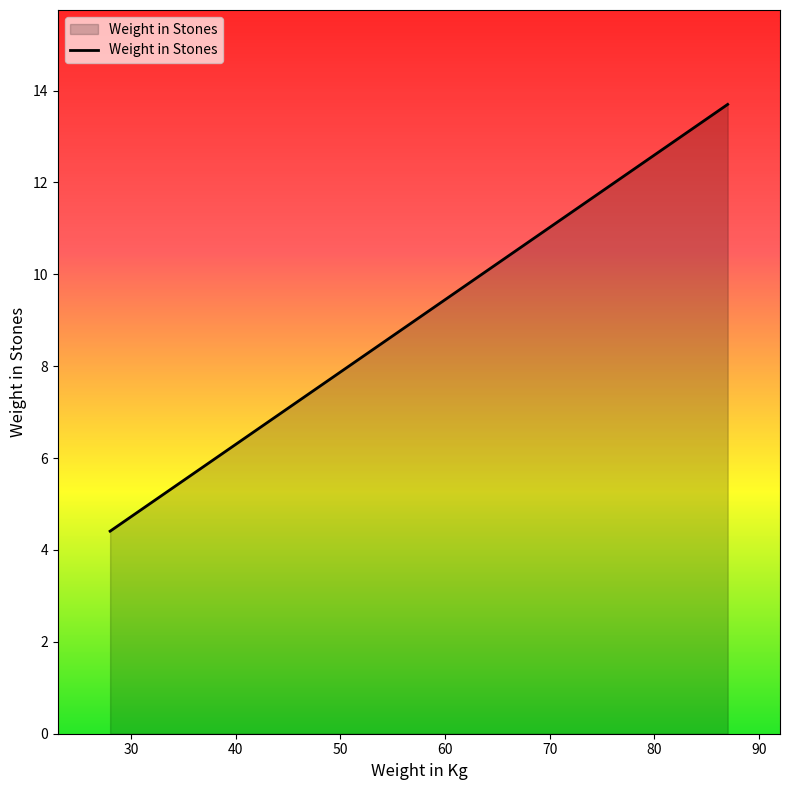

True or false: there are more than 0 points higher than both neighbors.

False